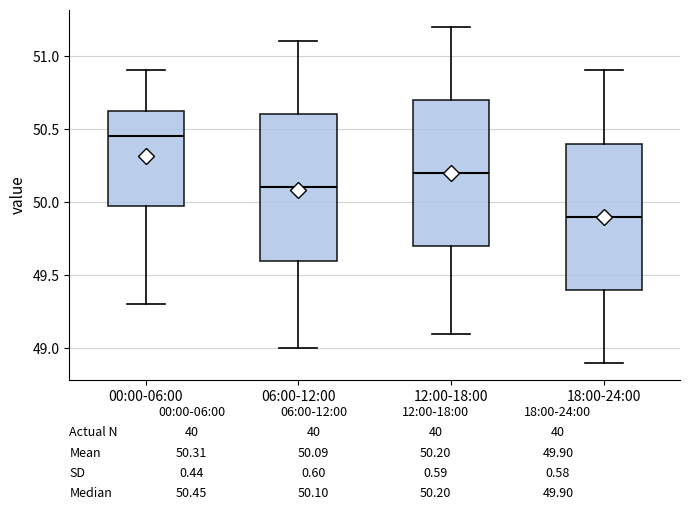

Which box has the highest median line?

00:00-06:00